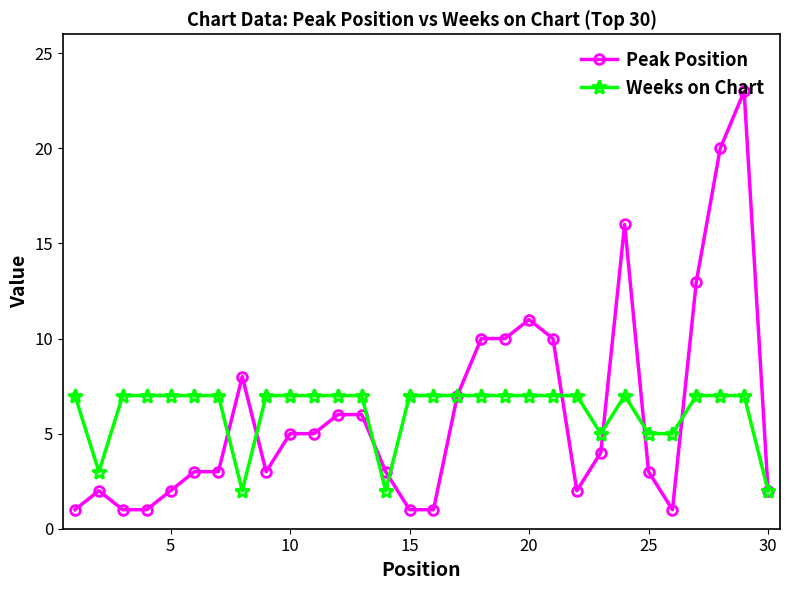

What is the average value of the Peak Position series?

6